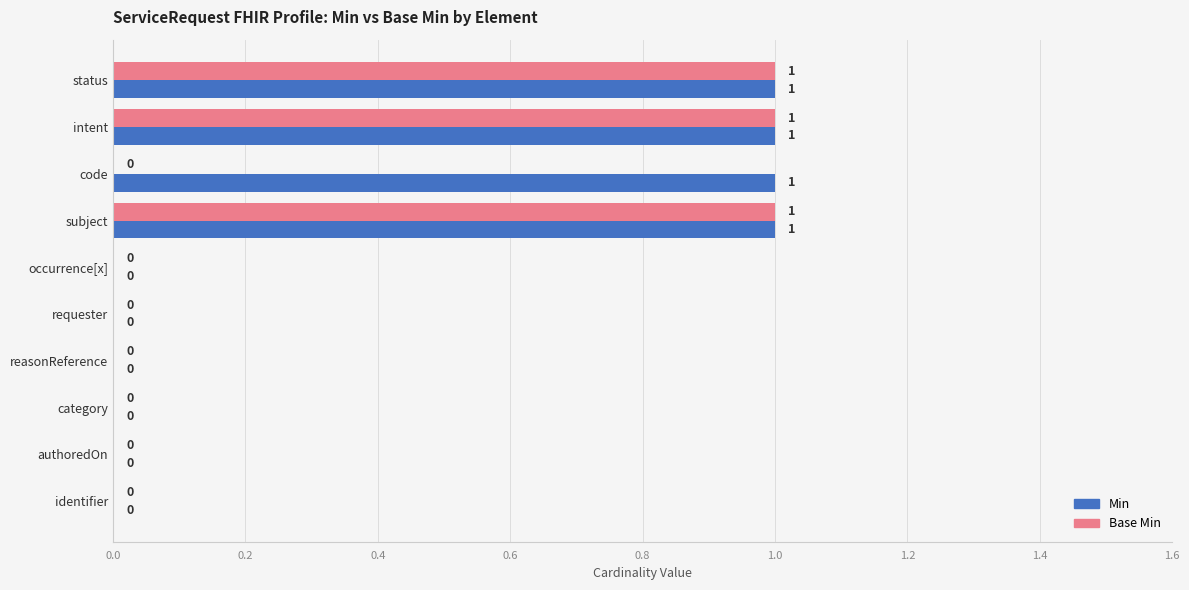

How many Min values are between 0 and 1?

10